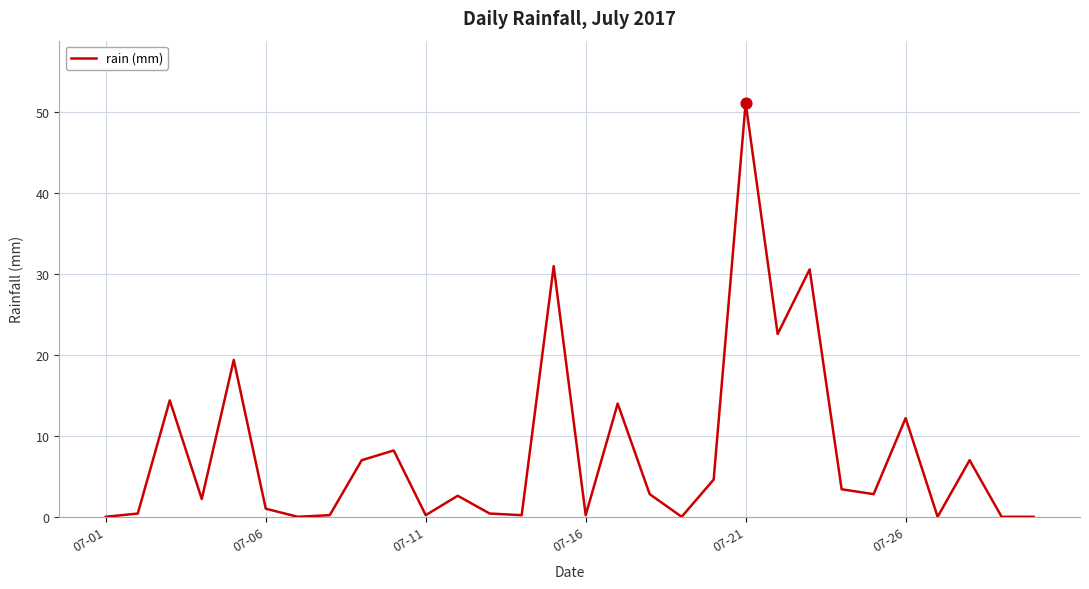

What is the greatest value displayed?

51.2